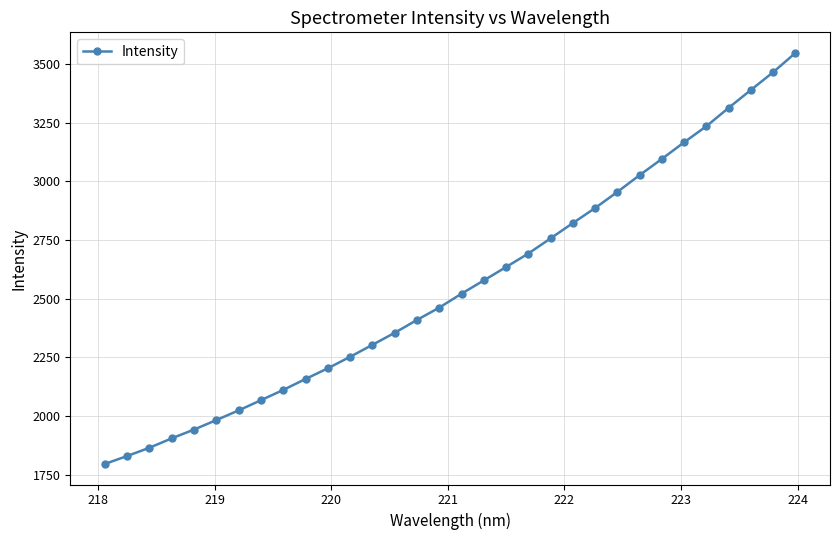

How many data points are less than 2521?

16